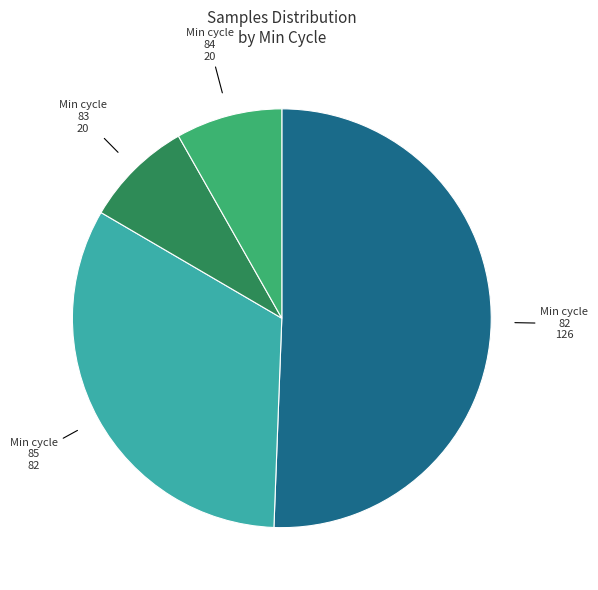

Count the number of slices in the pie.

4